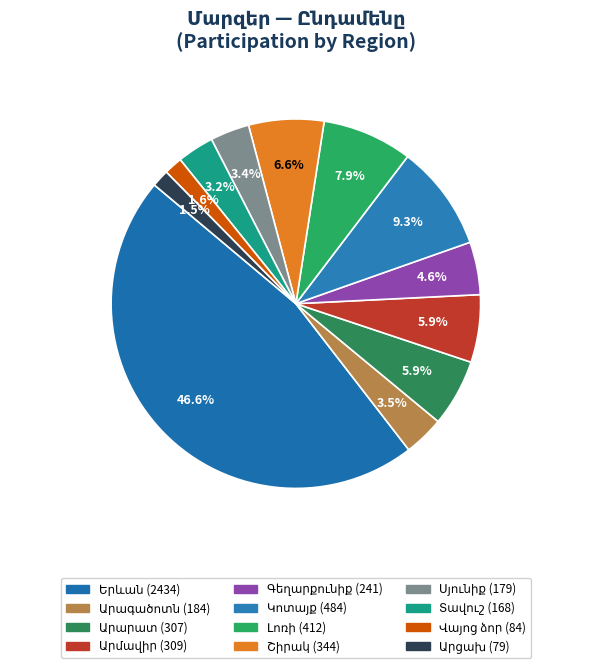

What is the smallest slice in the pie chart?

Արցախ